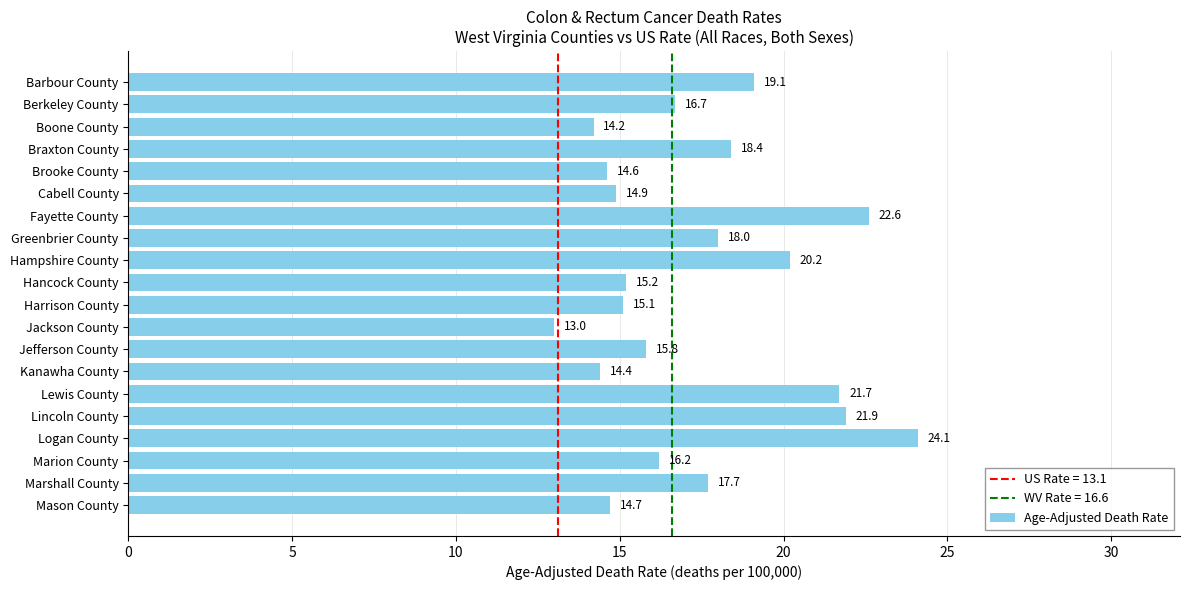

Which label corresponds to the largest value in the chart?

Logan County